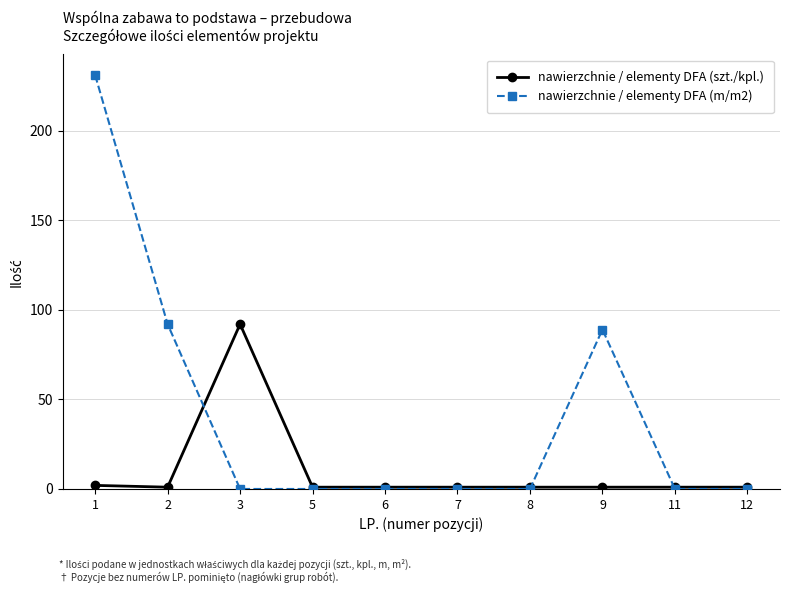

What is the maximum value shown in the chart?

231